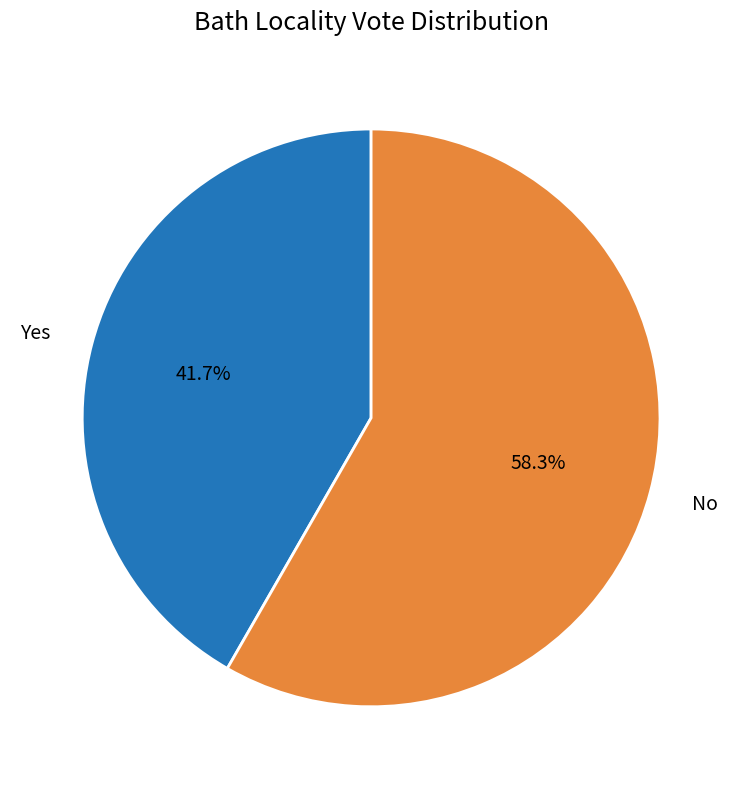

Count the number of slices in the pie.

2